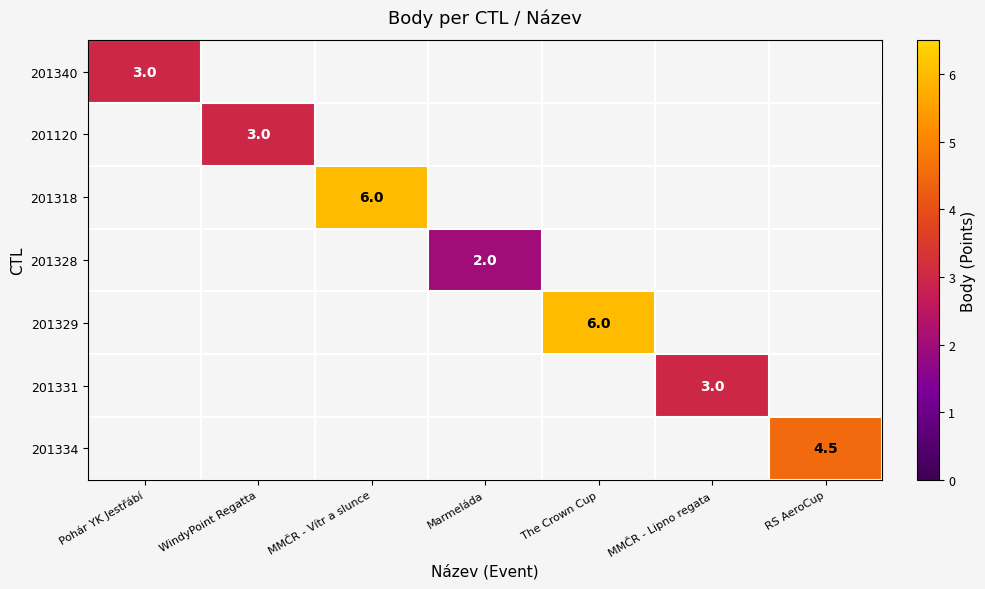

At which category is the sum across all series the highest?

MMČR - Vítr a slunce